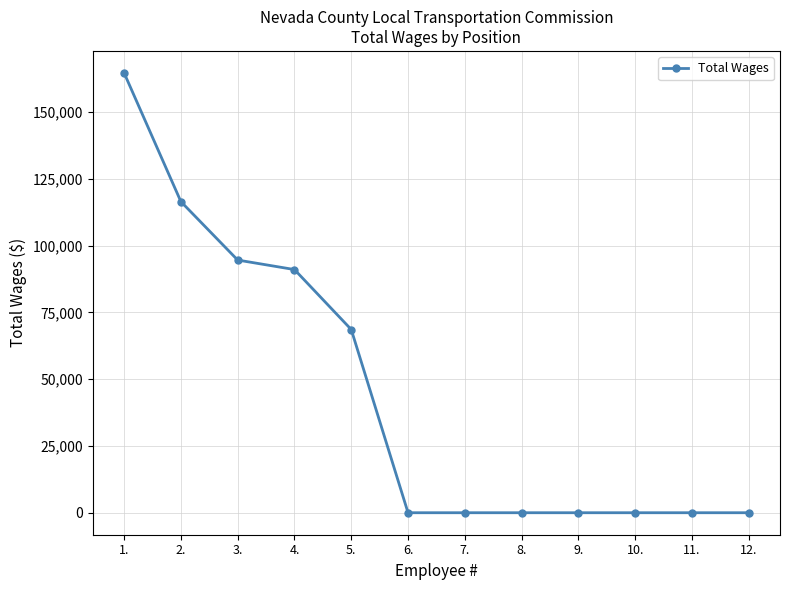

Which category has the highest value across all series?

1.